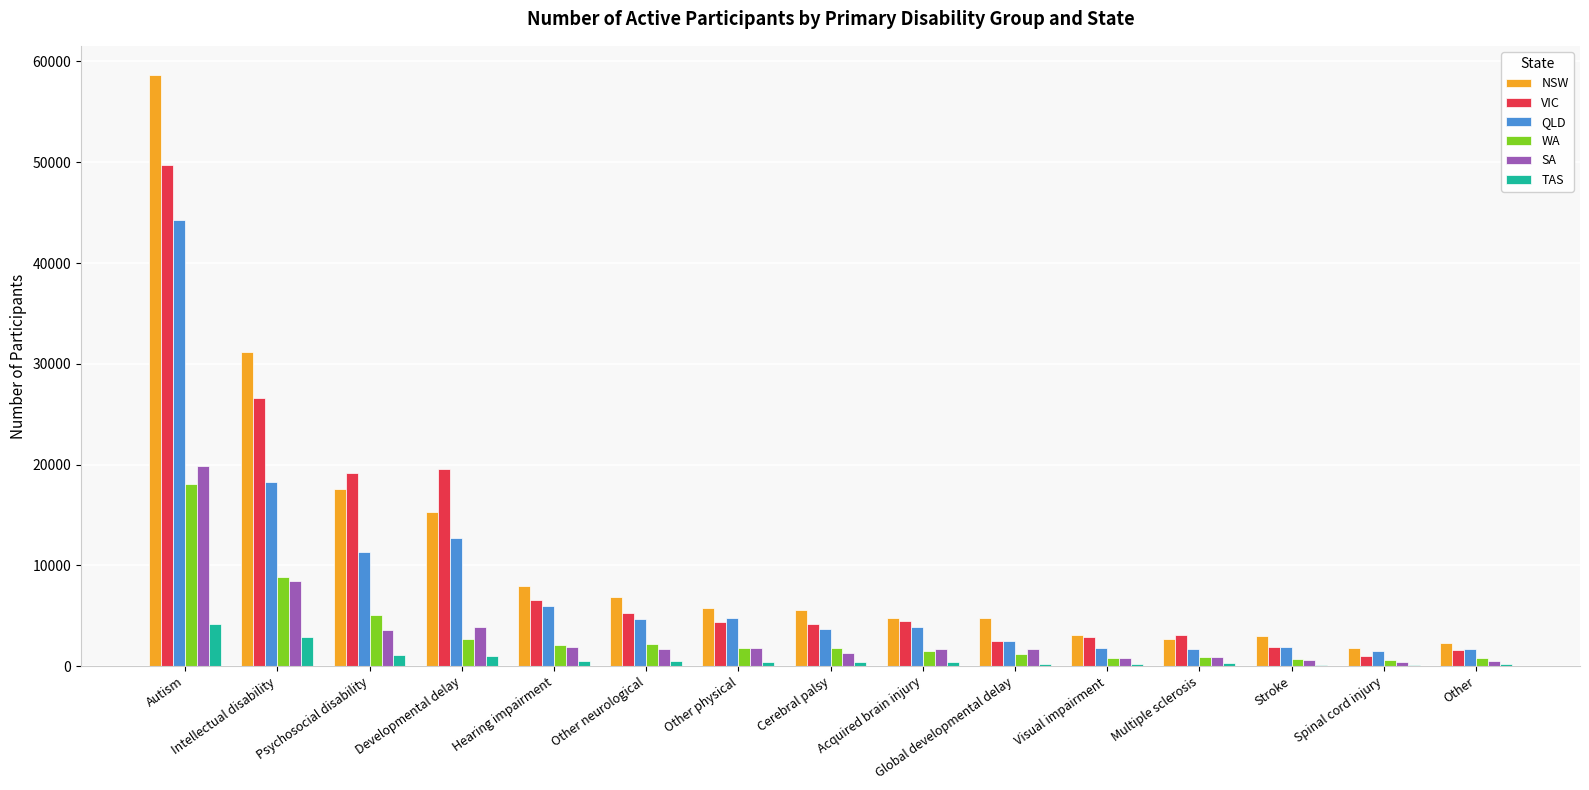

Are the bars horizontal?

No